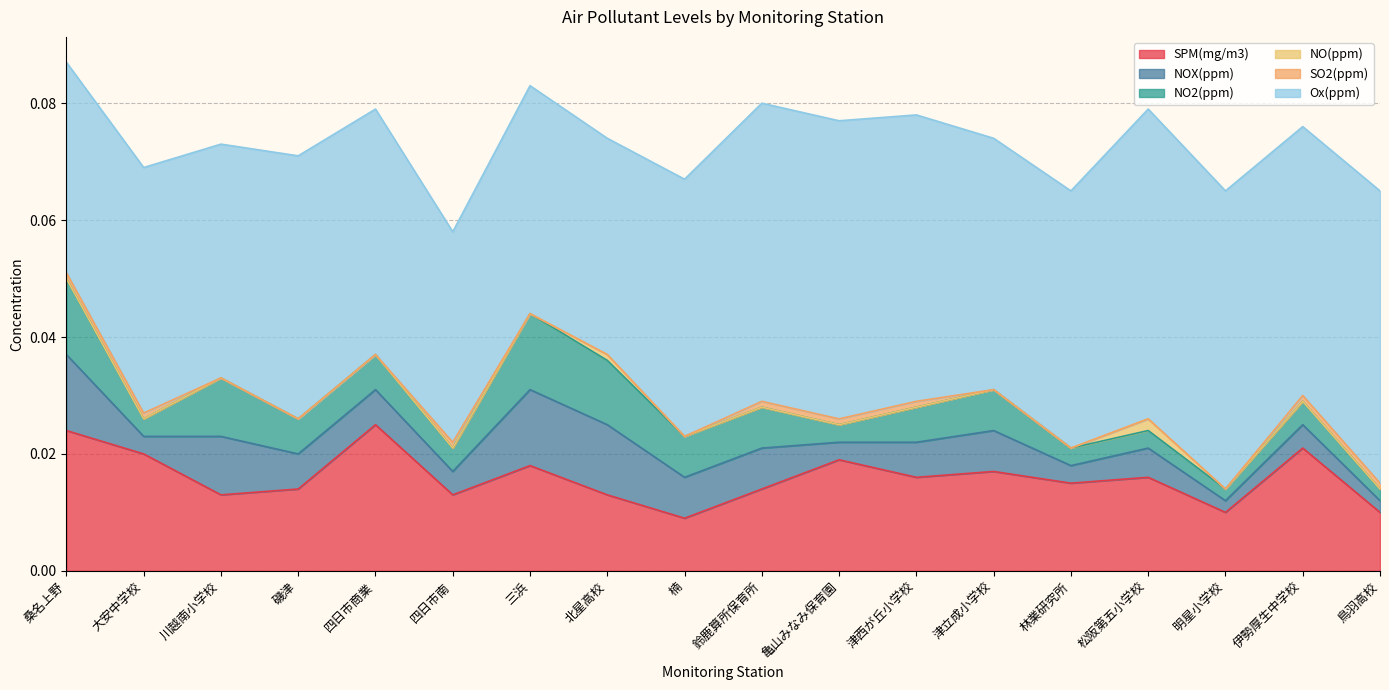

At which label does Ox(ppm) reach its peak?

松阪第五小学校